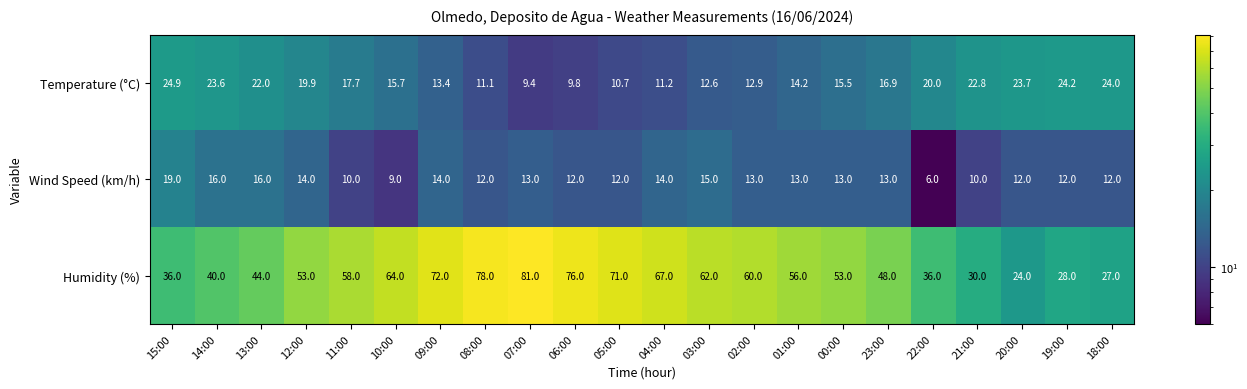

True or false: Wind Speed (km/h) has a value of 19.1 at 02:00.

False